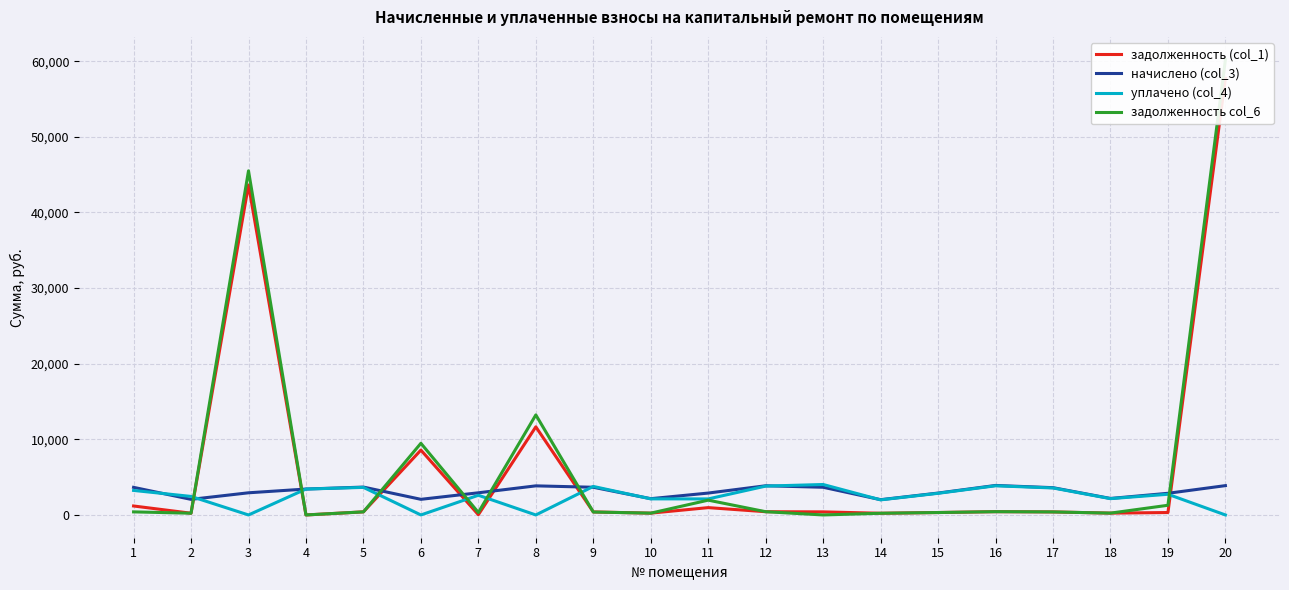

How many values in the задолженность col_6 series exceed 406?

10